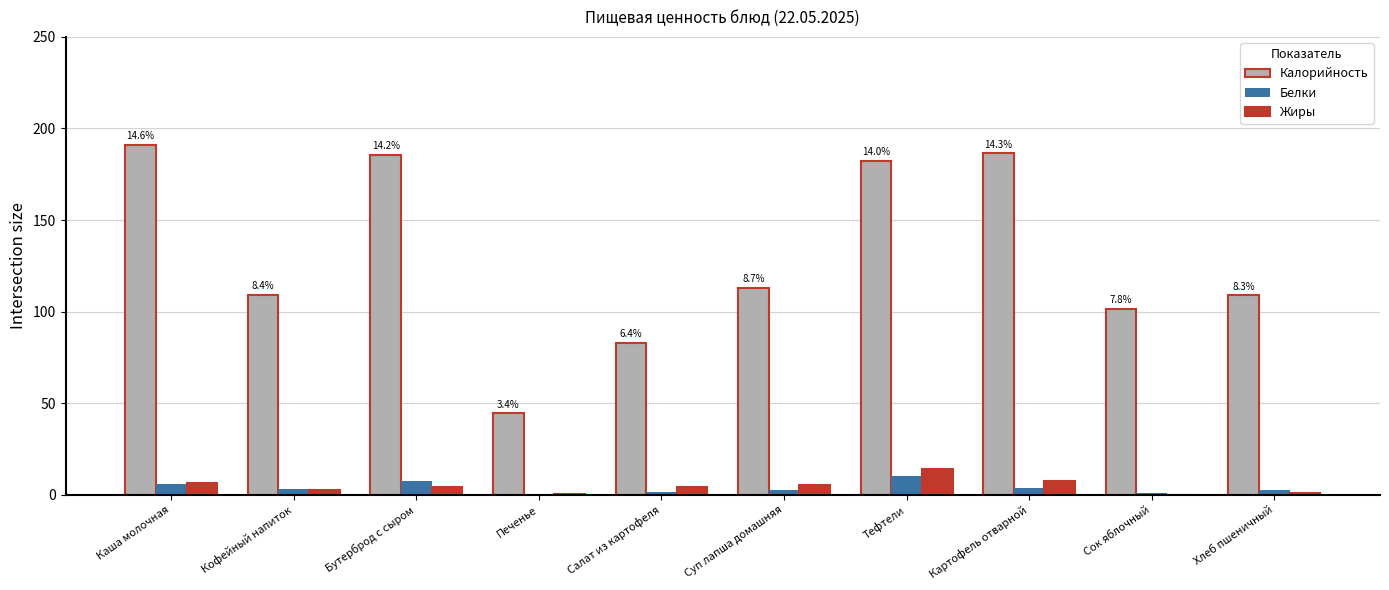

What is the average value of the Калорийность series?

130.6